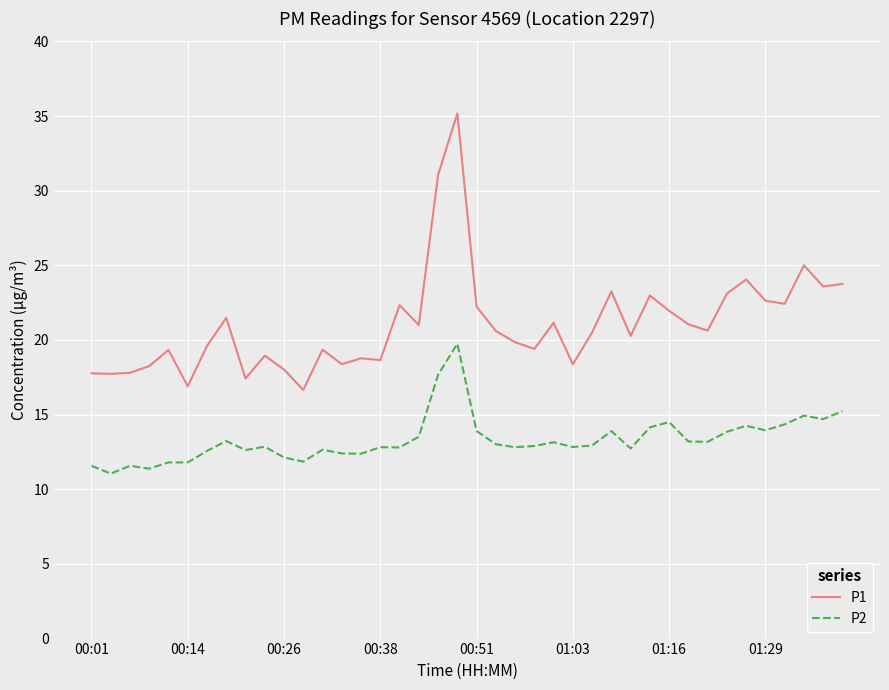

True or false: P2 and P1 intersect in this chart.

False